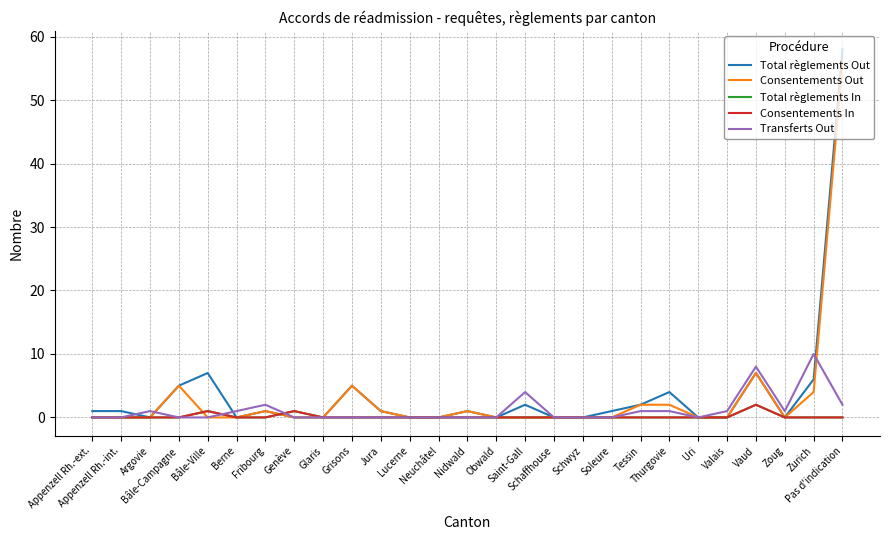

Does the chart have visible grid lines?

Yes